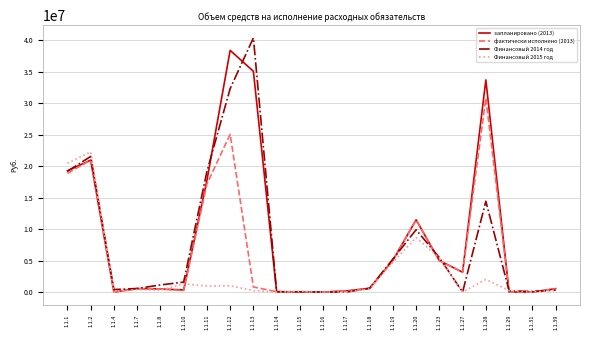

Where is the first local maximum for запланировано (2013)?

1.1.2